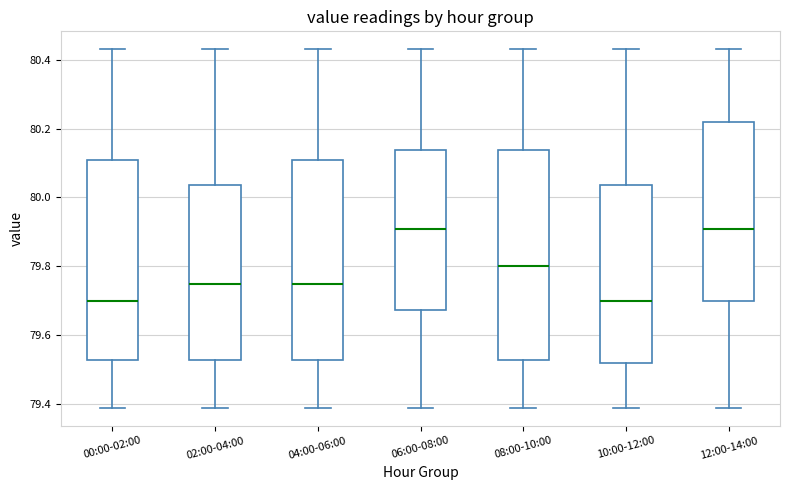

Where is the lower edge of the box for 00:00-02:00 on the y-axis? The values are not printed on the chart, so give them approximately, as read against the axis.

79.54